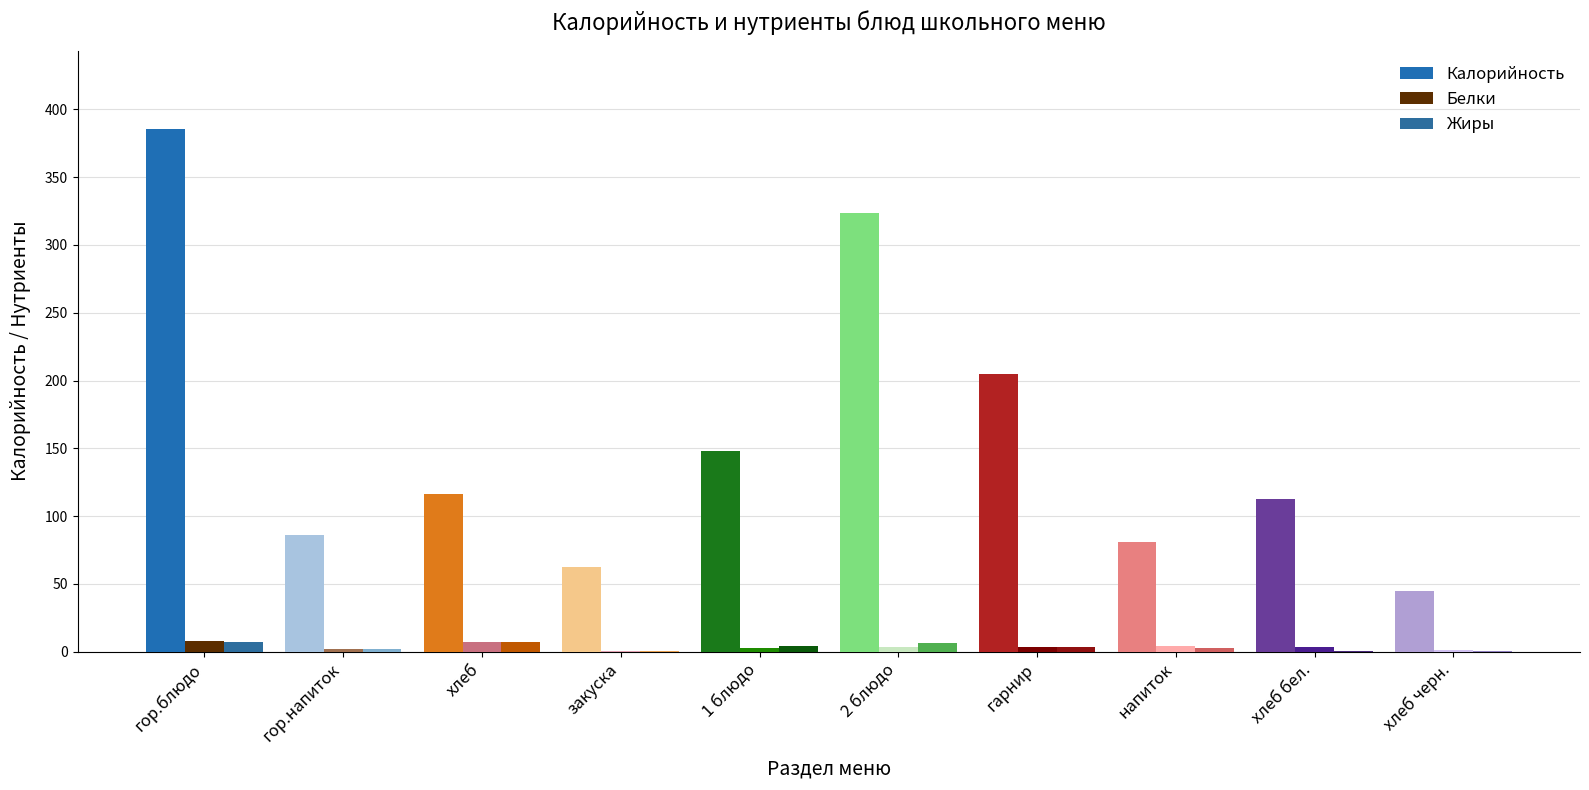

How many distinct data groups are displayed?

3